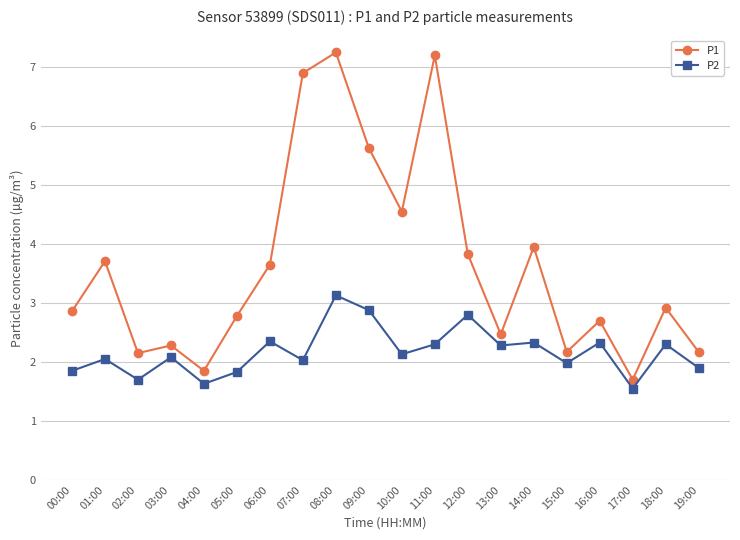

In P1, how many points are higher than both neighbors (excluding endpoints)?

7